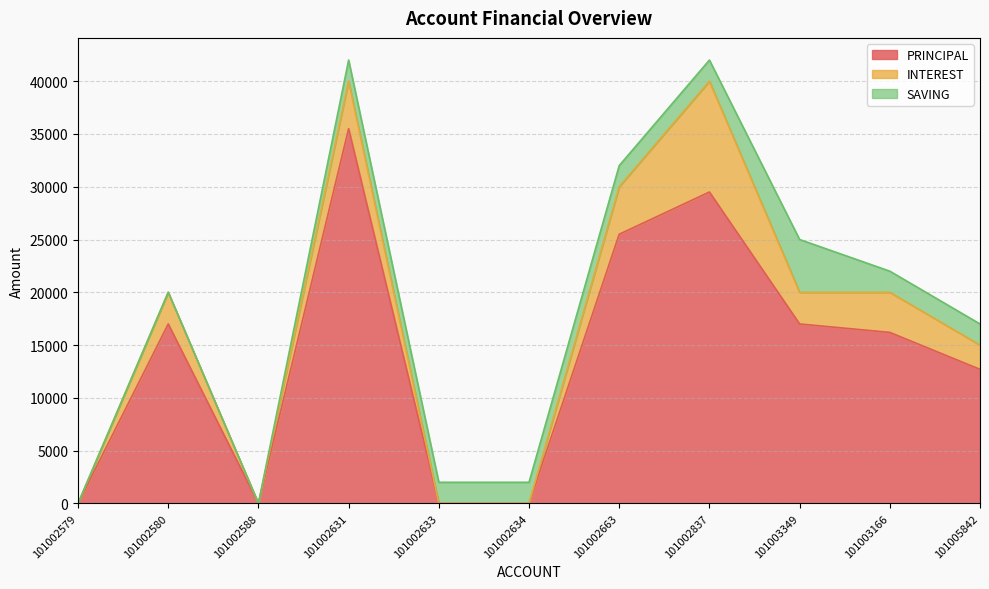

True or false: INTEREST has more than 2 points higher than both neighbors.

True